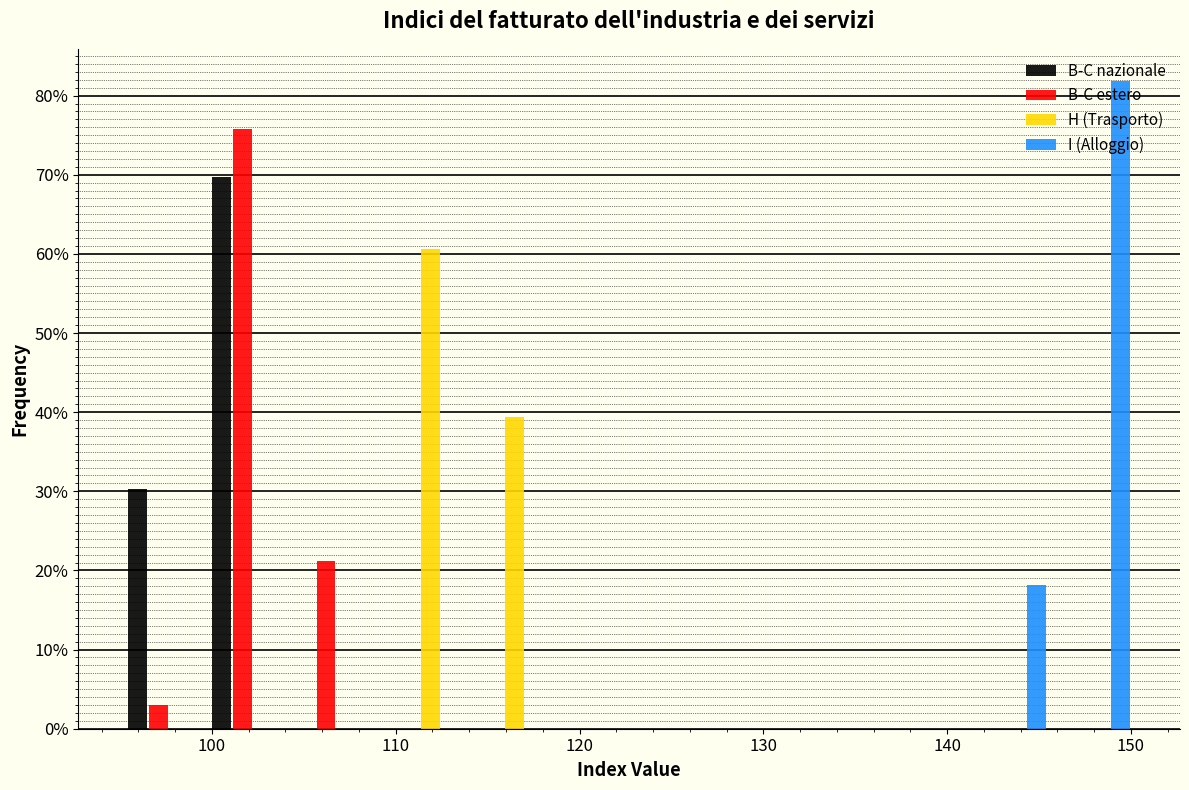

Reading left to right, list every range on the x-axis with the height of the bar of each series over it. Neither the bar edges nor the heights are printed on the chart, so give them approximately, as read against the axes.

95 to 100: B-C nazionale=30	B-C estero=3	H (Trasporto)=0	I (Alloggio)=0
100 to 105: B-C nazionale=70	B-C estero=76	H (Trasporto)=0	I (Alloggio)=0
105 to 109: B-C nazionale=0	B-C estero=21	H (Trasporto)=0	I (Alloggio)=0
109 to 114: B-C nazionale=0	B-C estero=0	H (Trasporto)=61	I (Alloggio)=0
114 to 118: B-C nazionale=0	B-C estero=0	H (Trasporto)=39	I (Alloggio)=0
118 to 123: B-C nazionale=0	B-C estero=0	H (Trasporto)=0	I (Alloggio)=0
123 to 127: B-C nazionale=0	B-C estero=0	H (Trasporto)=0	I (Alloggio)=0
127 to 132: B-C nazionale=0	B-C estero=0	H (Trasporto)=0	I (Alloggio)=0
132 to 136: B-C nazionale=0	B-C estero=0	H (Trasporto)=0	I (Alloggio)=0
136 to 141: B-C nazionale=0	B-C estero=0	H (Trasporto)=0	I (Alloggio)=0
141 to 145: B-C nazionale=0	B-C estero=0	H (Trasporto)=0	I (Alloggio)=18
145 to 150: B-C nazionale=0	B-C estero=0	H (Trasporto)=0	I (Alloggio)=82